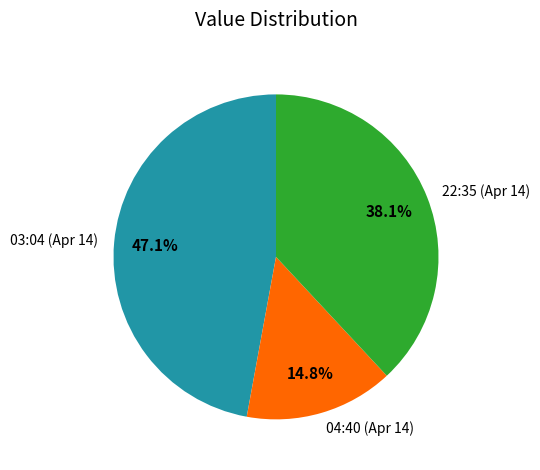

Rank the categories by value from highest to lowest.

03:04 (Apr 14), 22:35 (Apr 14), 04:40 (Apr 14)